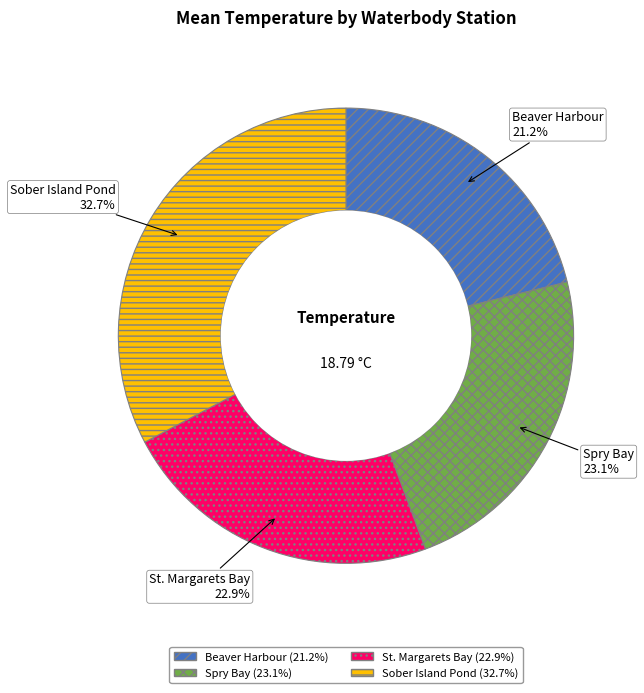

Count the number of slices in the pie.

4